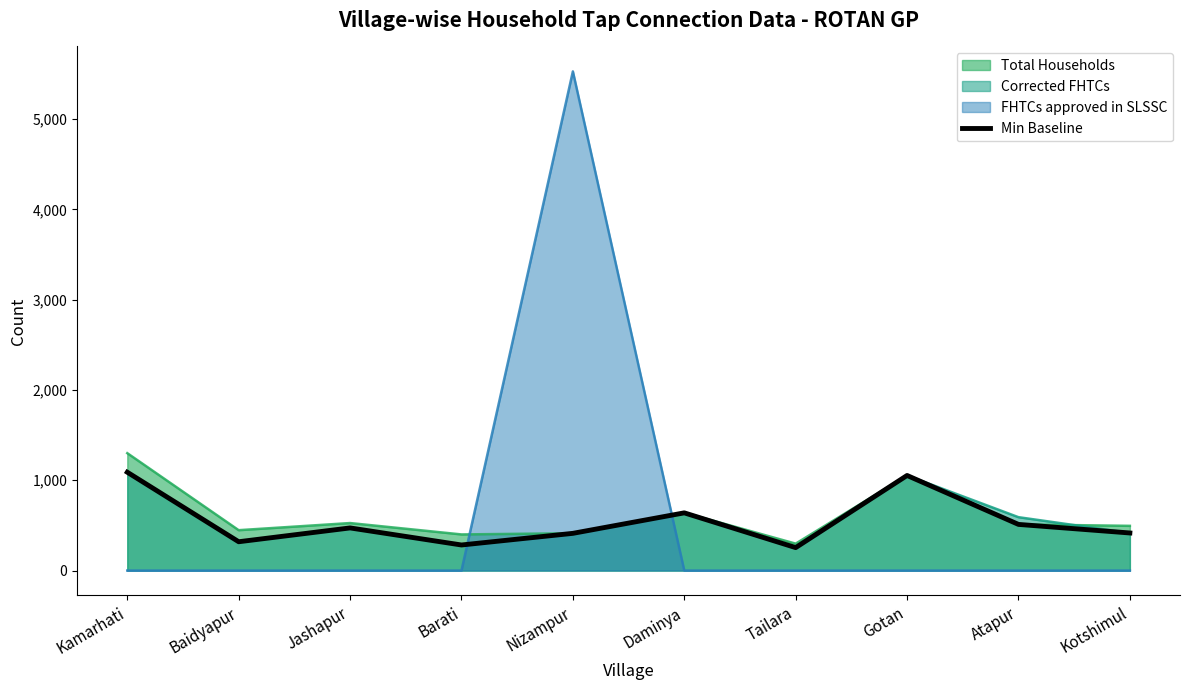

Which label corresponds to the smallest value in the chart?

Tailara